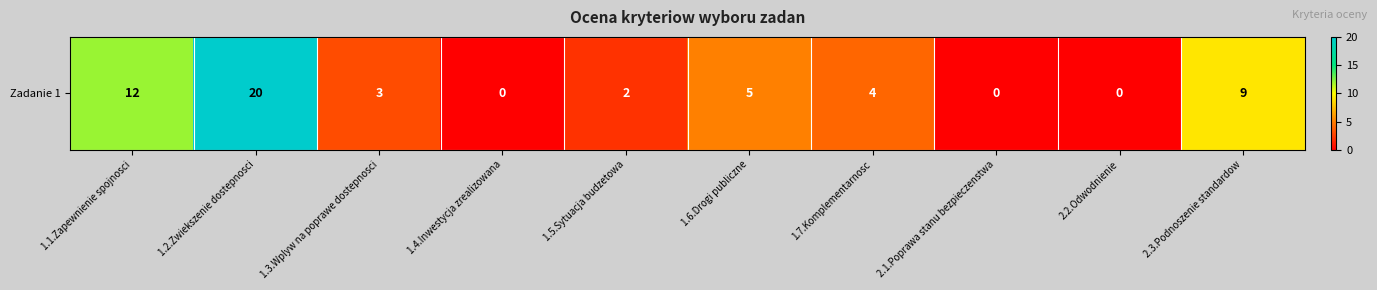

The value at 1.6.Drogi publiczne is 5. True or false?

True